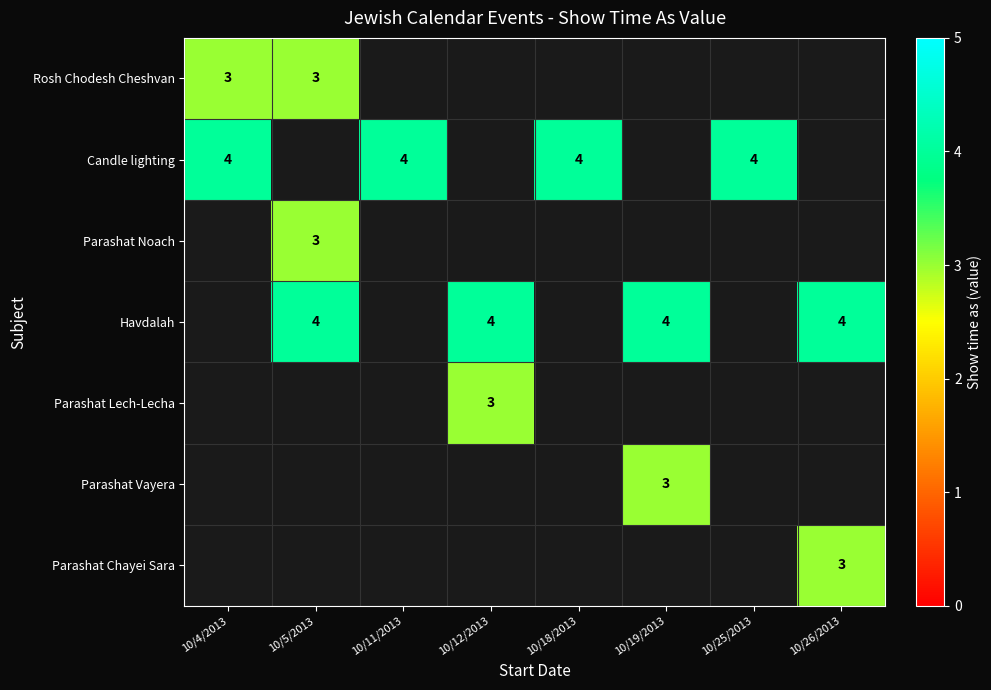

Is it true that Parashat Lech-Lecha equals 3 at 10/12/2013?

True